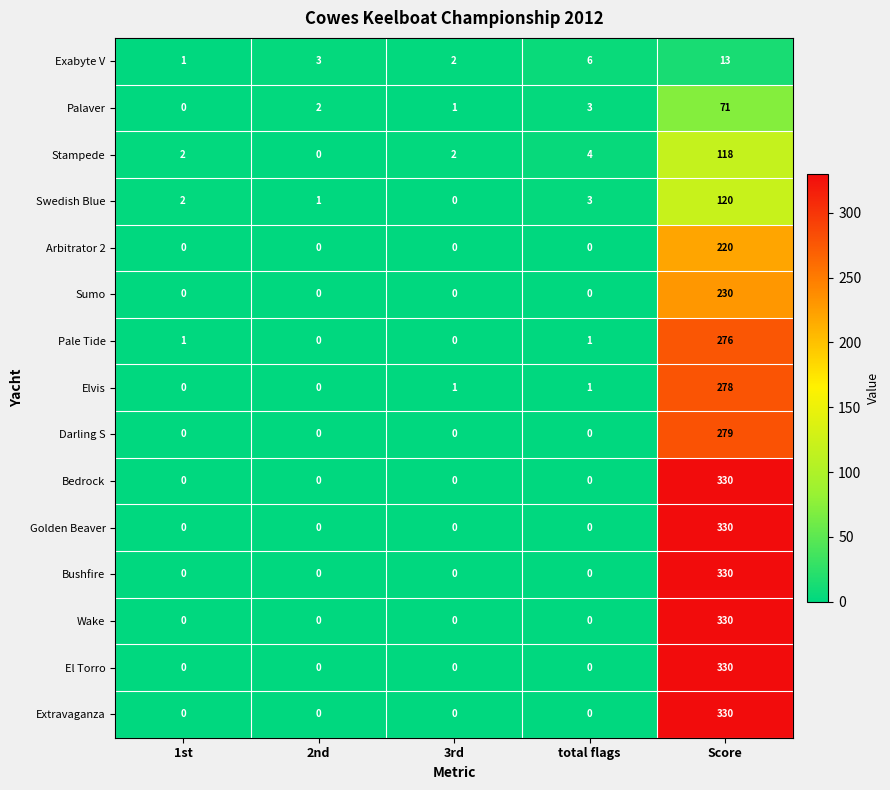

What is the total value across all series at Score?

3585